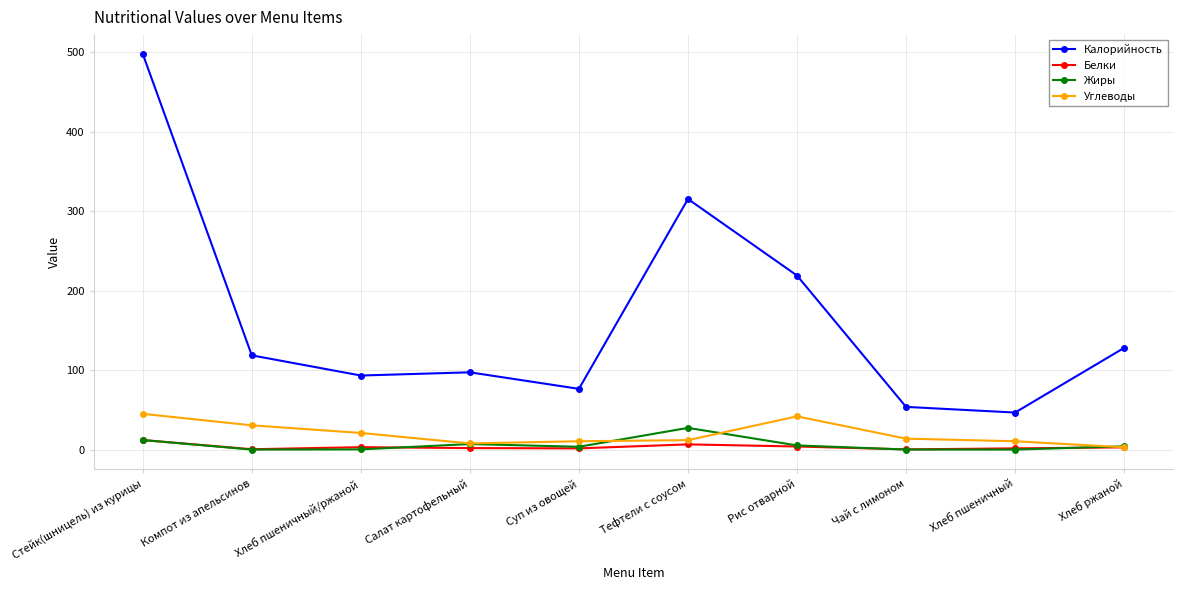

At which label does Жиры first exceed 4?

Стейк(шницель) из курицы